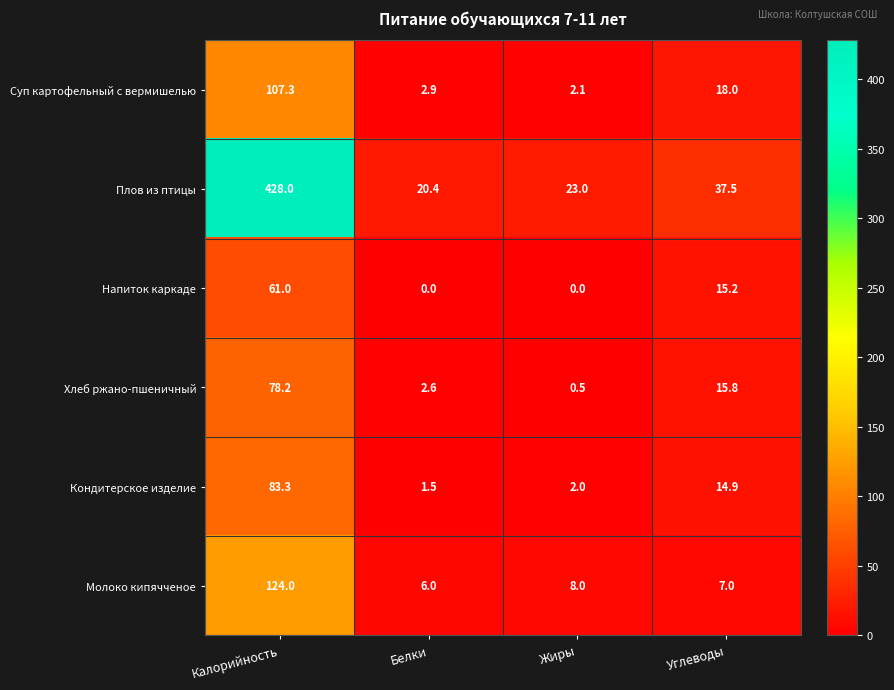

Reading left to right, extract all data points from this chart.

Суп картофельный с вермишелью: Калорийность=107.3	Белки=2.9	Жиры=2.1	Углеводы=18.0
Плов из птицы: Калорийность=428.0	Белки=20.4	Жиры=23.0	Углеводы=37.5
Напиток каркаде: Калорийность=61.0	Белки=0.0	Жиры=0.0	Углеводы=15.2
Хлеб ржано-пшеничный: Калорийность=78.2	Белки=2.6	Жиры=0.5	Углеводы=15.8
Кондитерское изделие: Калорийность=83.3	Белки=1.5	Жиры=2.0	Углеводы=14.9
Молоко кипячченое: Калорийность=124.0	Белки=6.0	Жиры=8.0	Углеводы=7.0